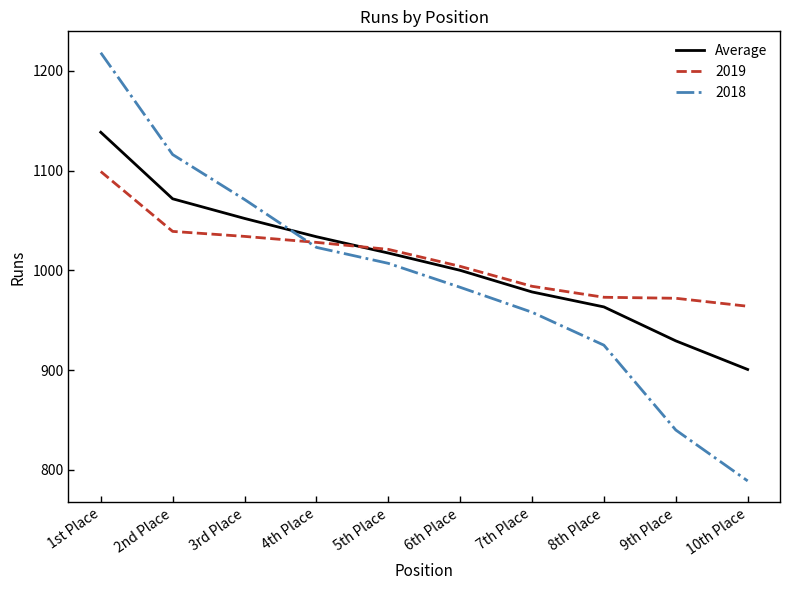

At which category is the sum across all series the highest?

1st Place